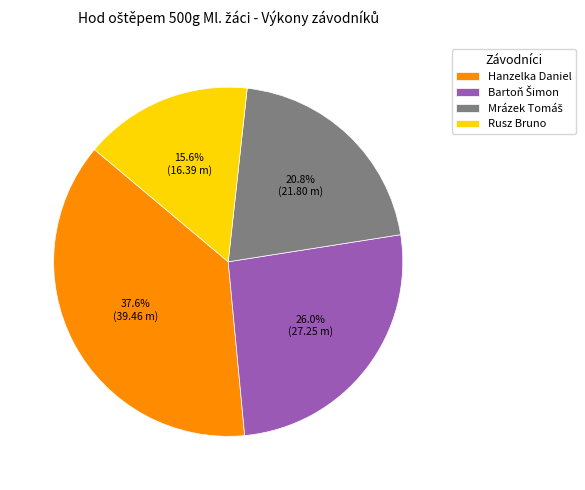

Which slice is the smallest?

Rusz Bruno